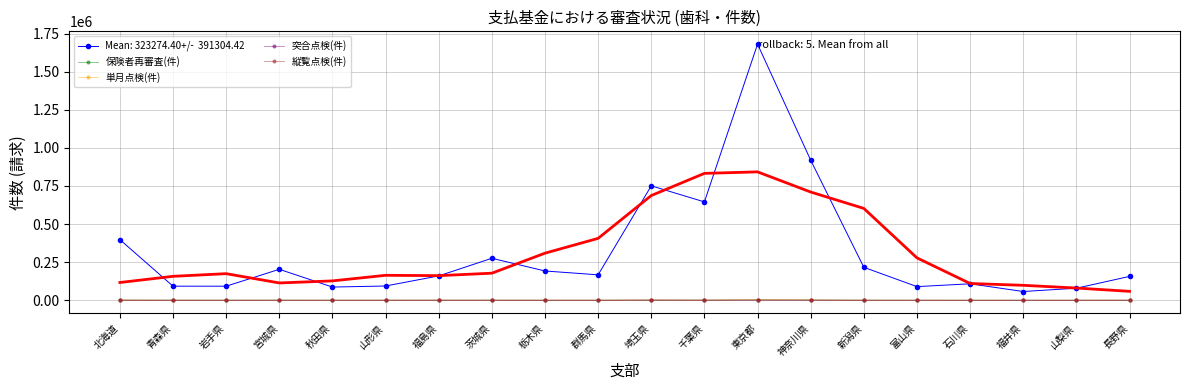

What is the difference between the 保険者再審査(件) values at 山梨県 and 福井県?

30